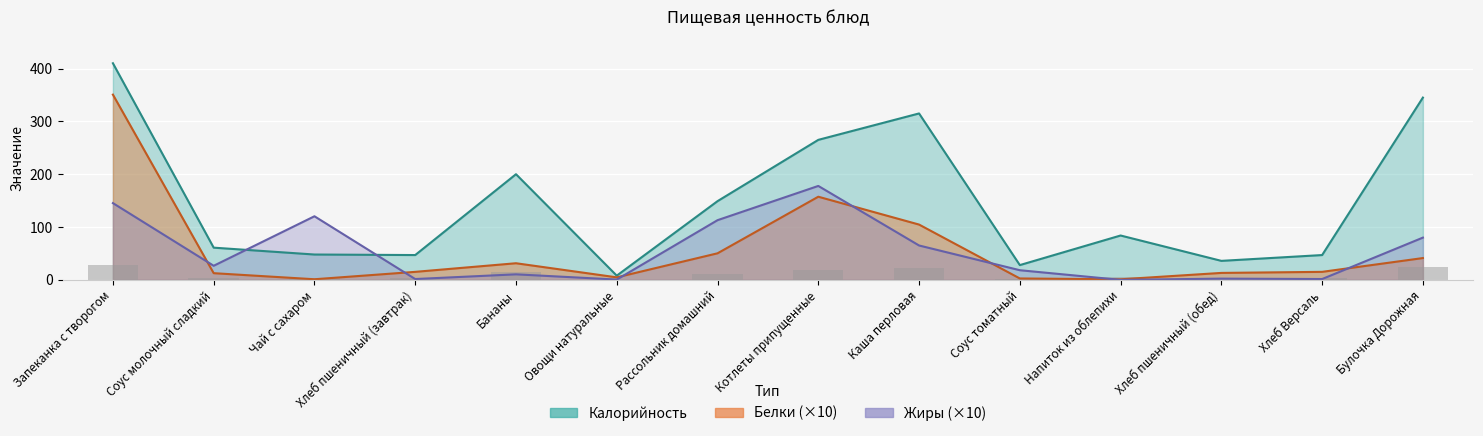

How many values in the Белки series are below 15?

6